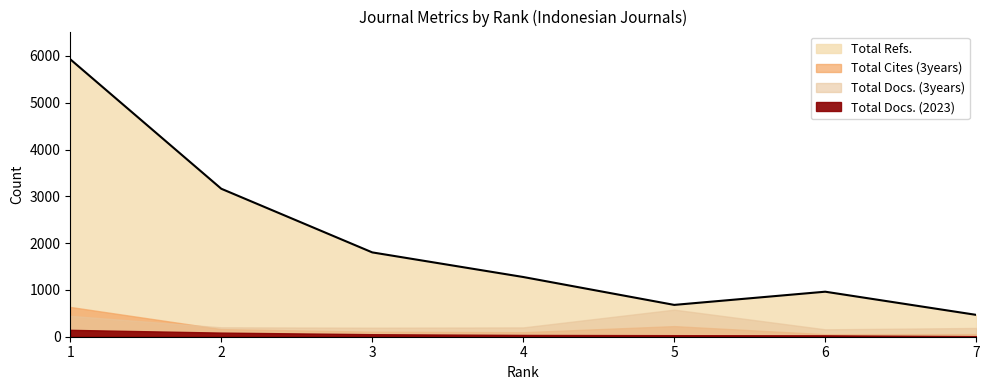

The value of Total Docs. (3years) at 3 is 193. True or false?

True